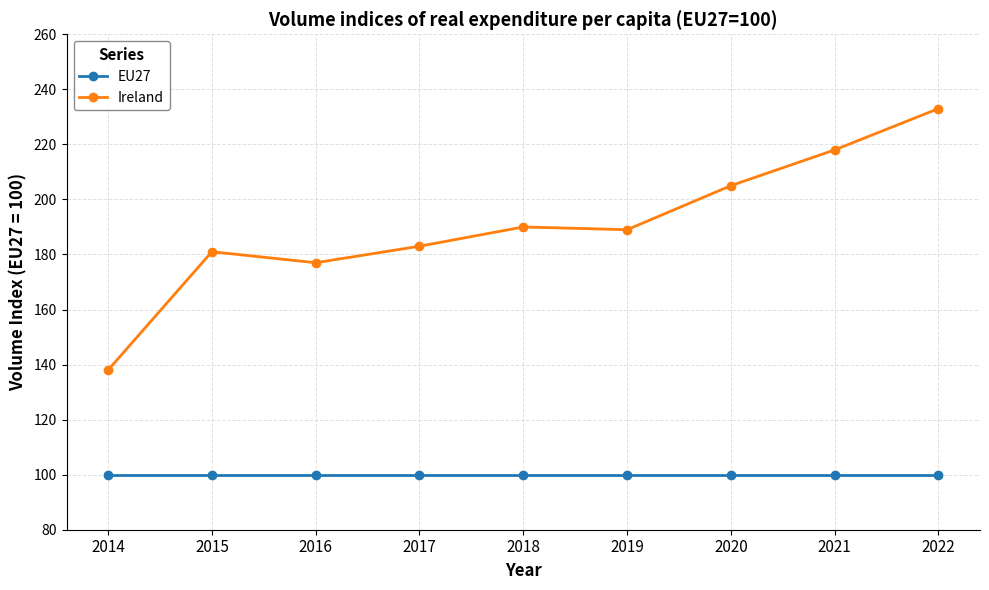

What is the highest value of the Ireland series?

233